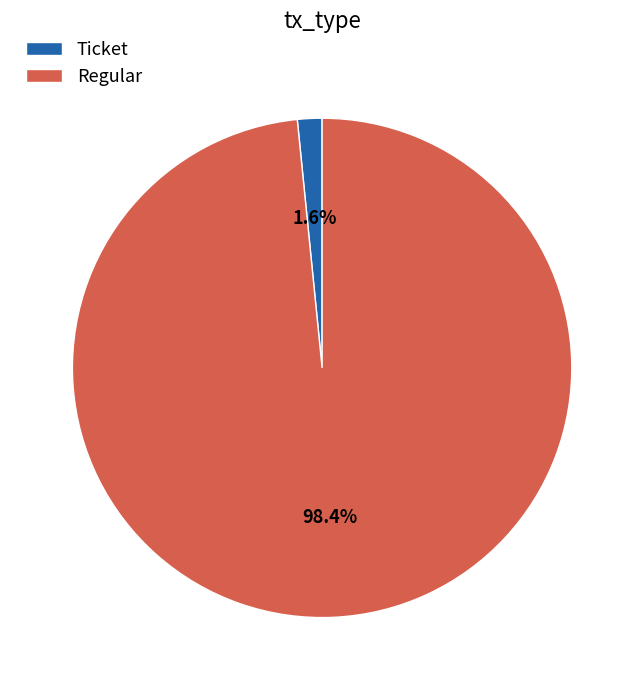

Which slice is the largest?

Regular